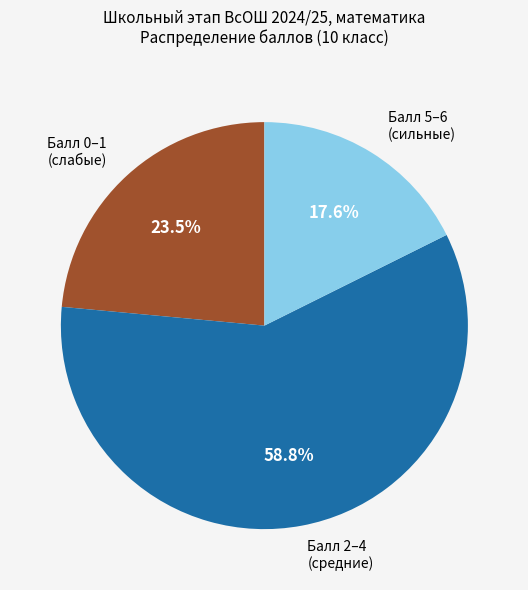

What percentage do Балл 5–6 (сильные) and Балл 2–4 (средние) together represent?

76.5%